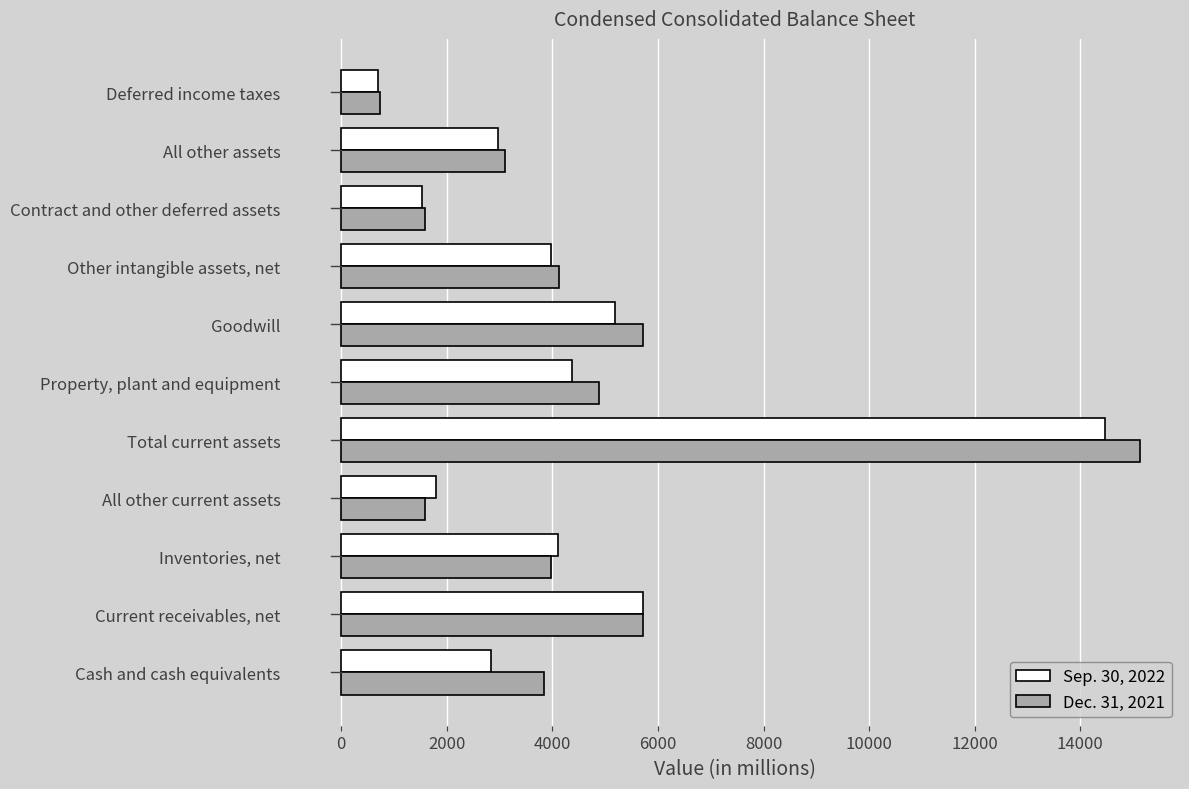

The value of Sep. 30, 2022 at Cash and cash equivalents is 4556. True or false?

False